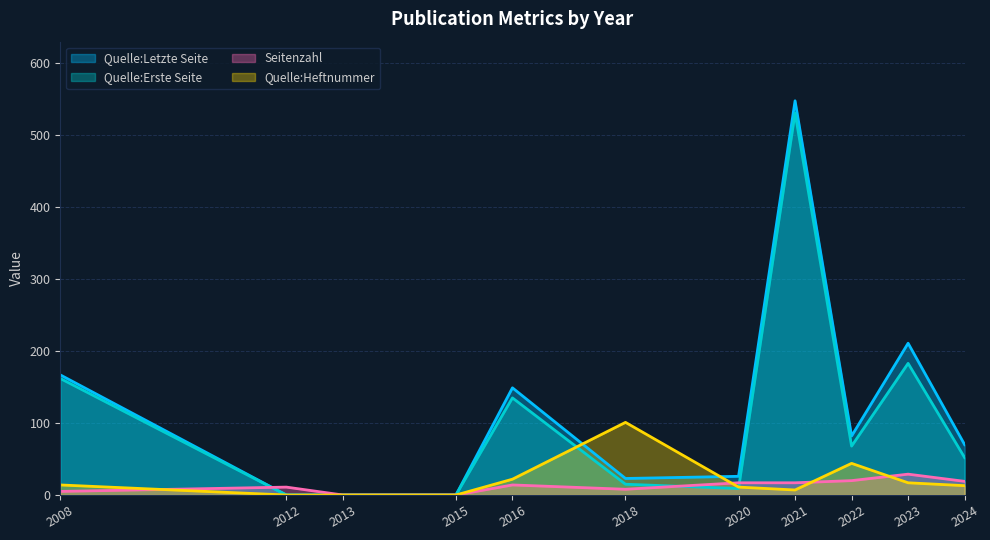

At which label does Quelle:Heftnummer reach its minimum?

2012